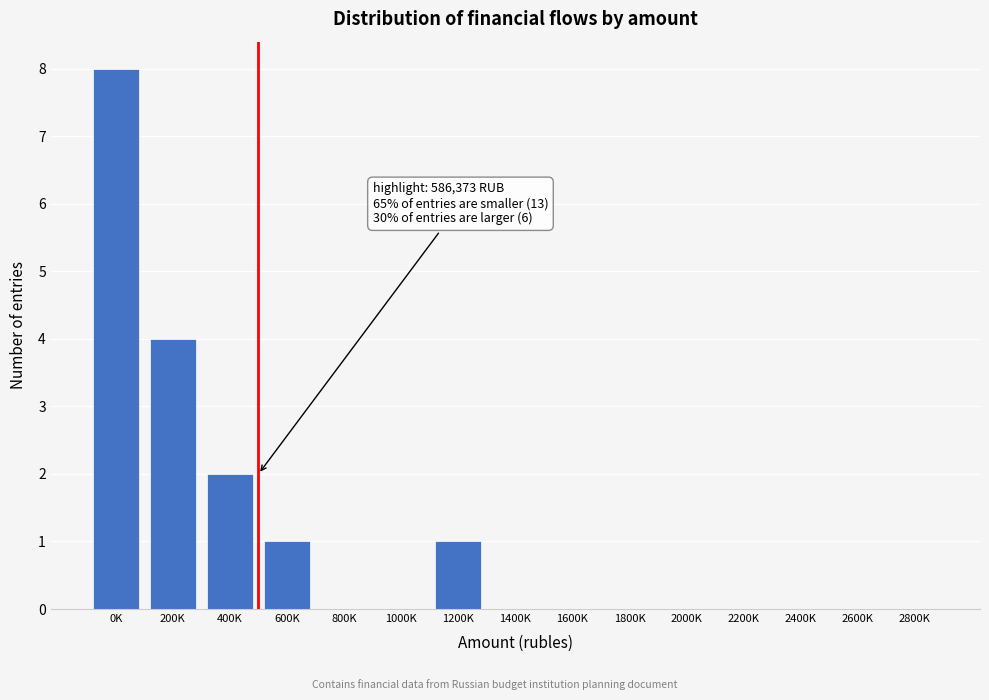

Reading left to right, transcribe all the data shown in this chart.

0K=8	200K=4	400K=2	600K=1	800K=0	1000K=0	1200K=1	1400K=0	1600K=0	1800K=0	2000K=0	2200K=0	2400K=0	2600K=0	2800K=0